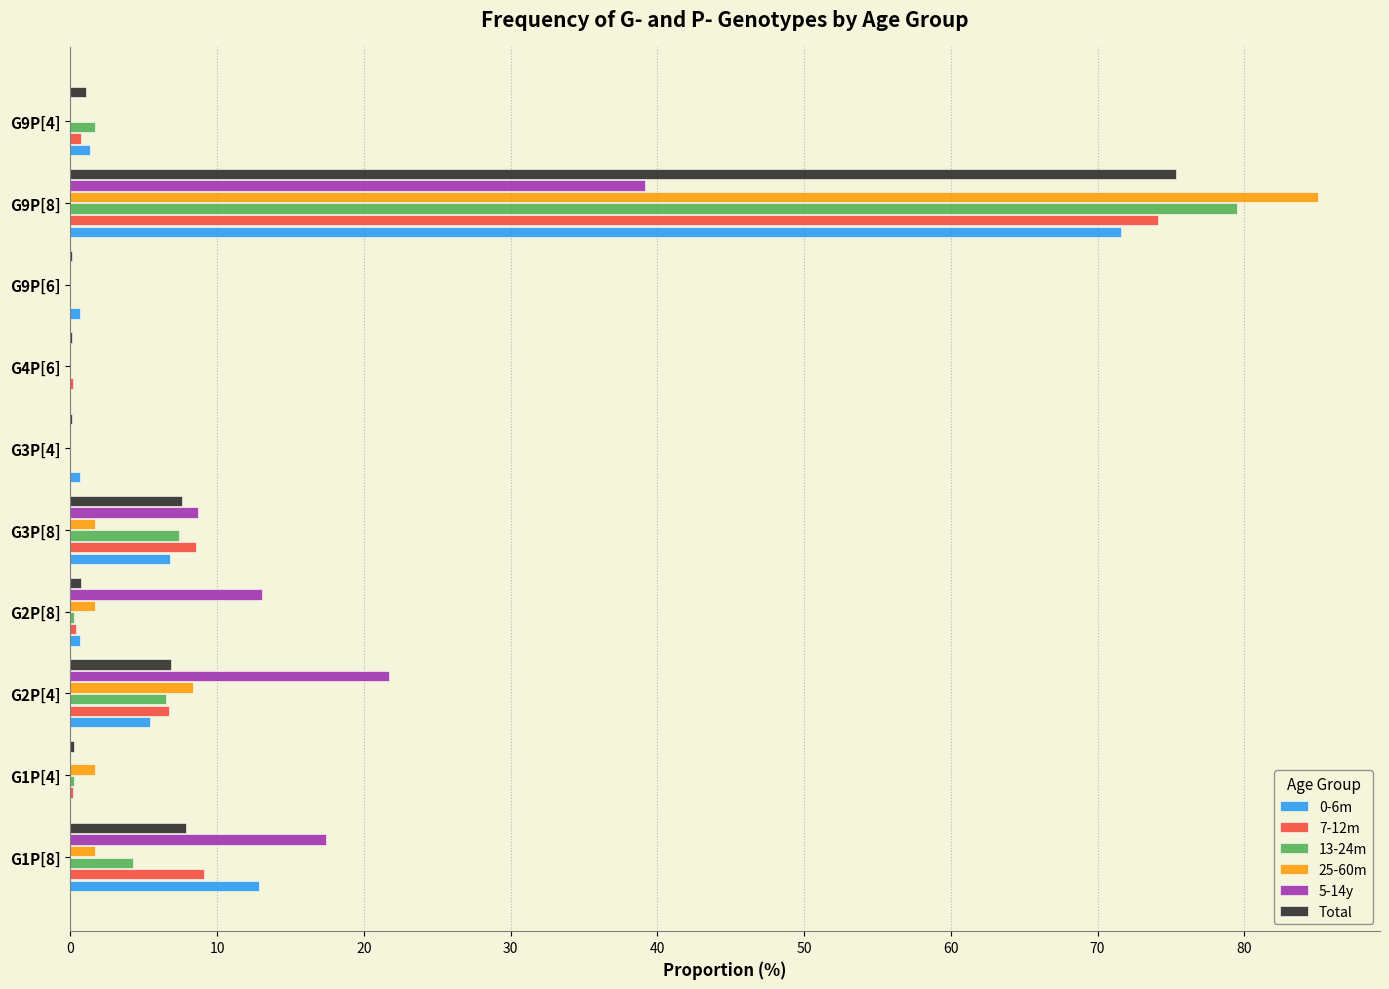

At which label does 7-12m reach its peak?

G9P[8]